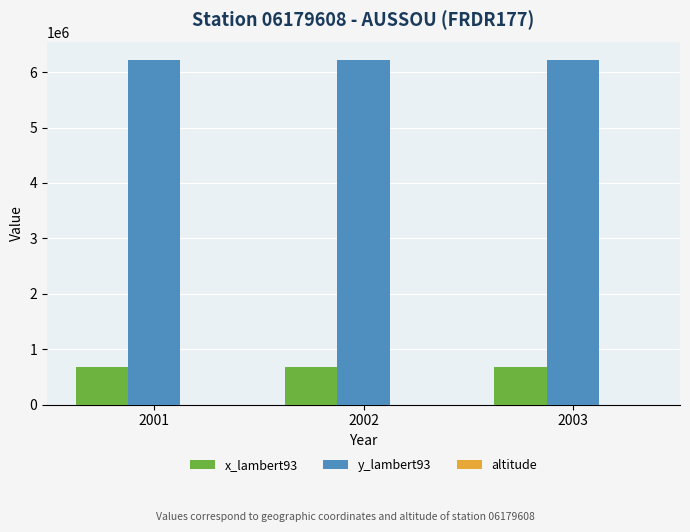

How many groups of bars are there?

3